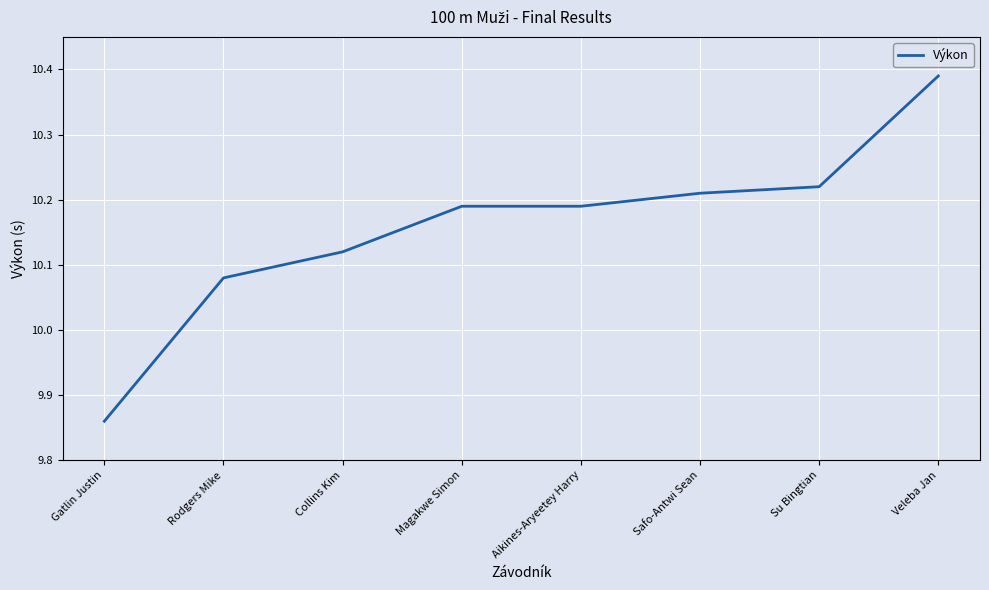

What is the difference between the maximum and second lowest values?

0.3